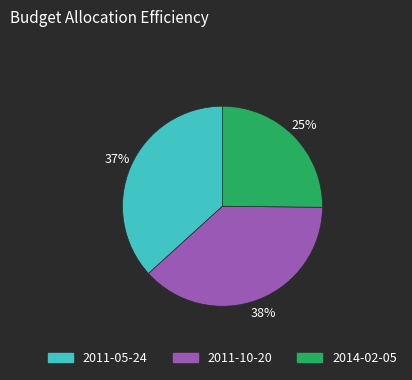

Combined, do 2014-02-05 and 2011-05-24 account for over 50%?

Yes